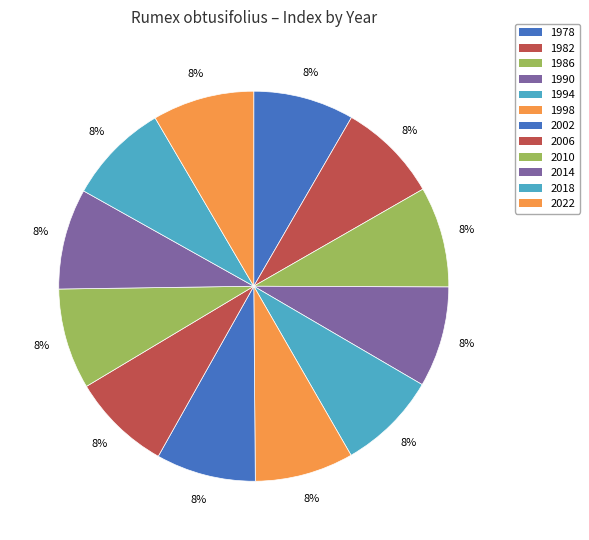

Do 2014 and 1986 together represent more than half of the pie?

No